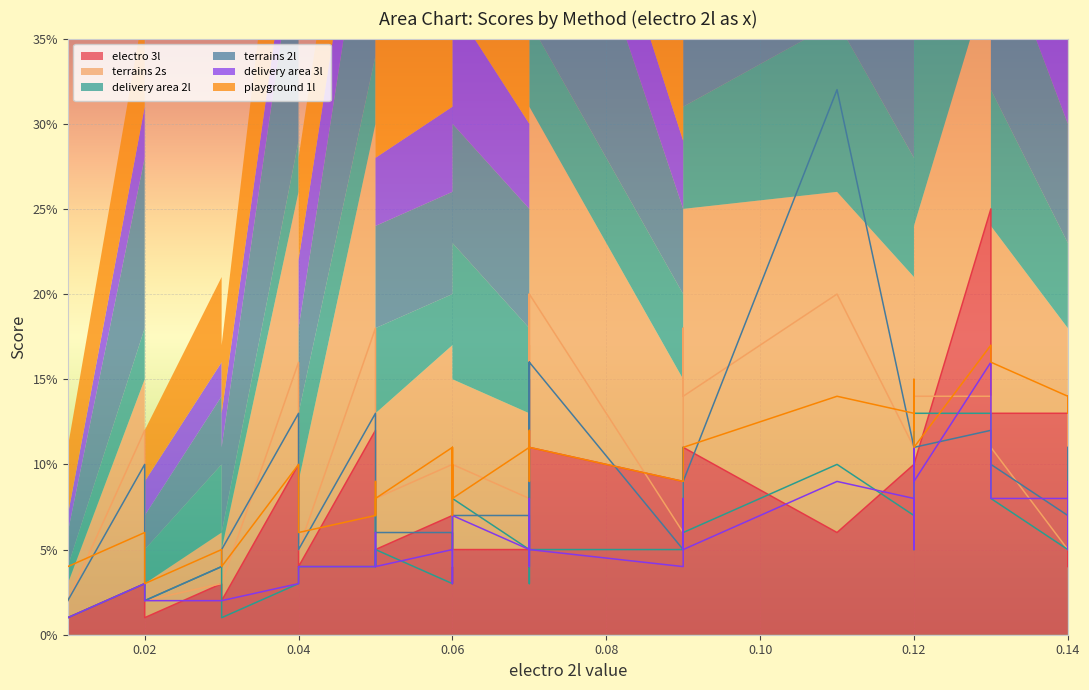

Which series has the largest total across all categories?

terrains 2s